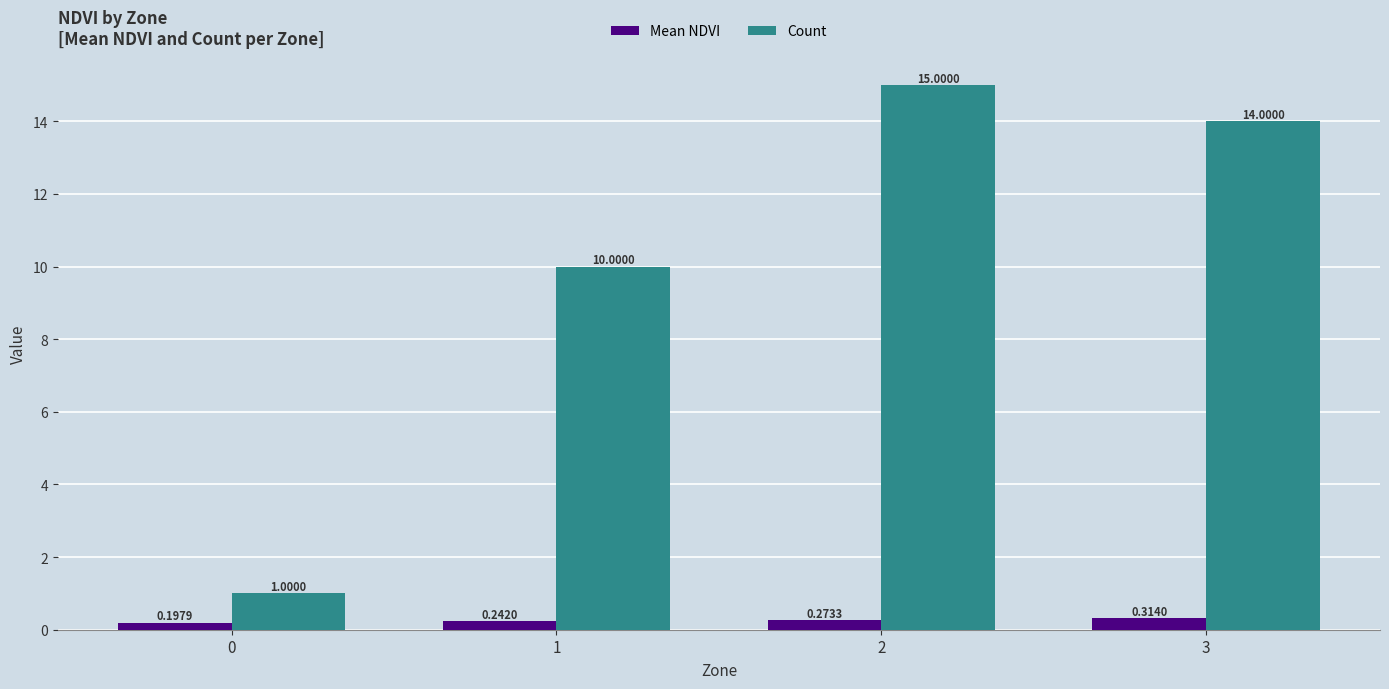

Which series has the widest spread of values?

Count